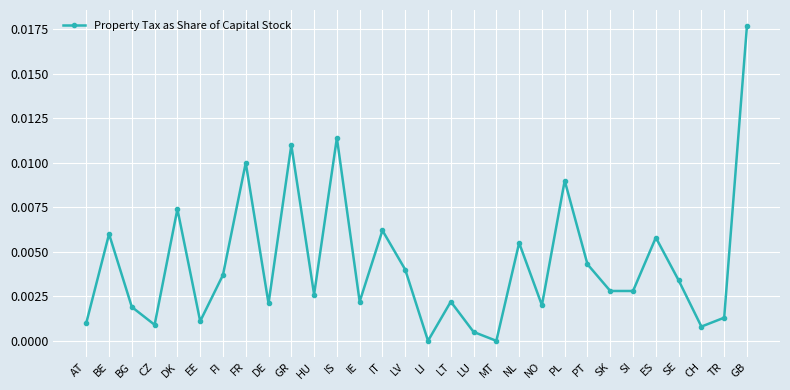

What is the label of the 8th point from the right?

PT